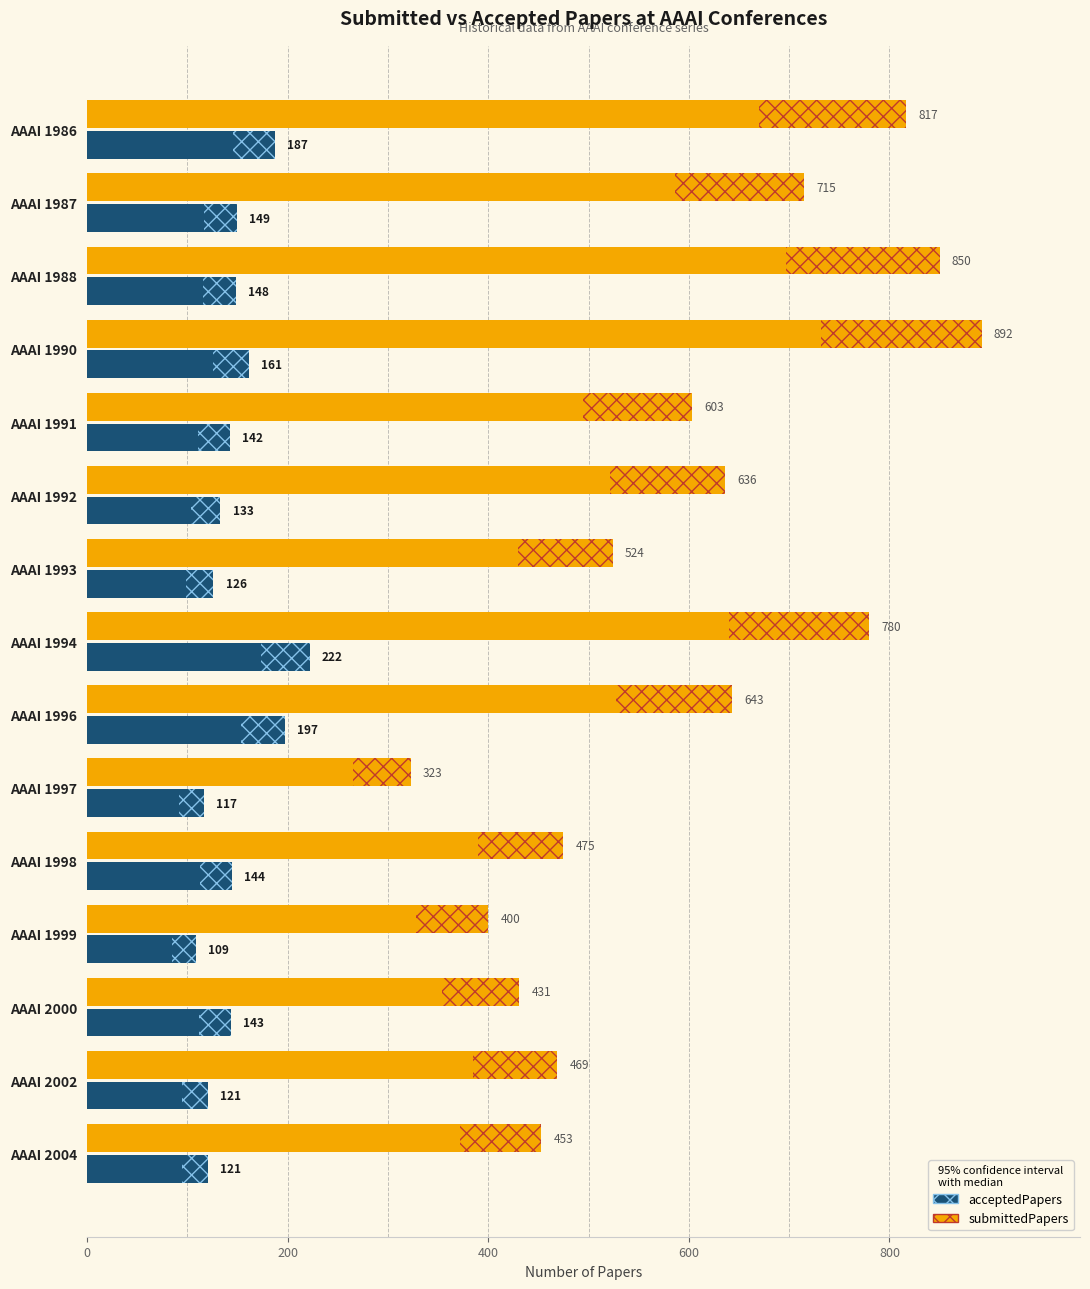

What are all the series names shown in the legend?

acceptedPapers, submittedPapers